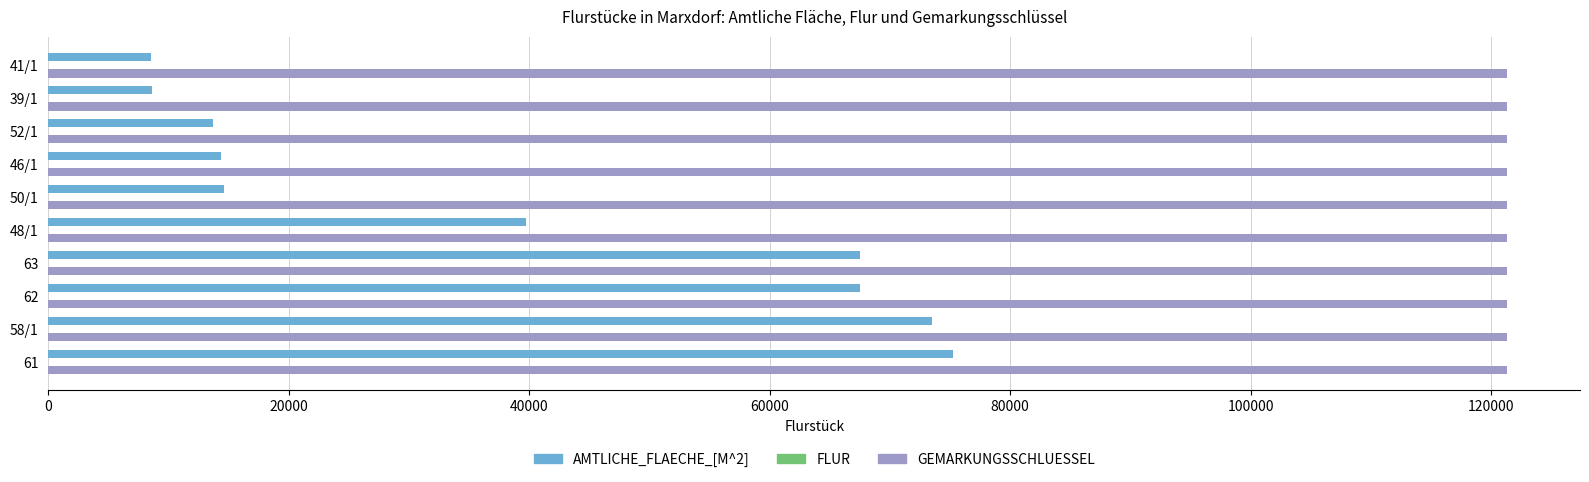

What is the maximum value shown in the chart?

121329